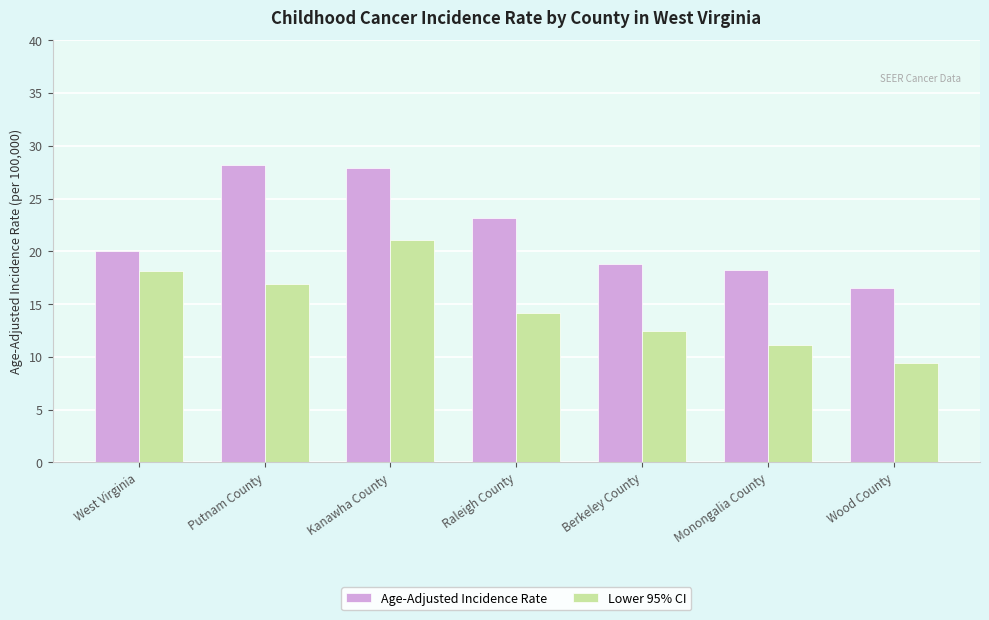

Is it true that Lower 95% CI equals 15.1 at Monongalia County?

False